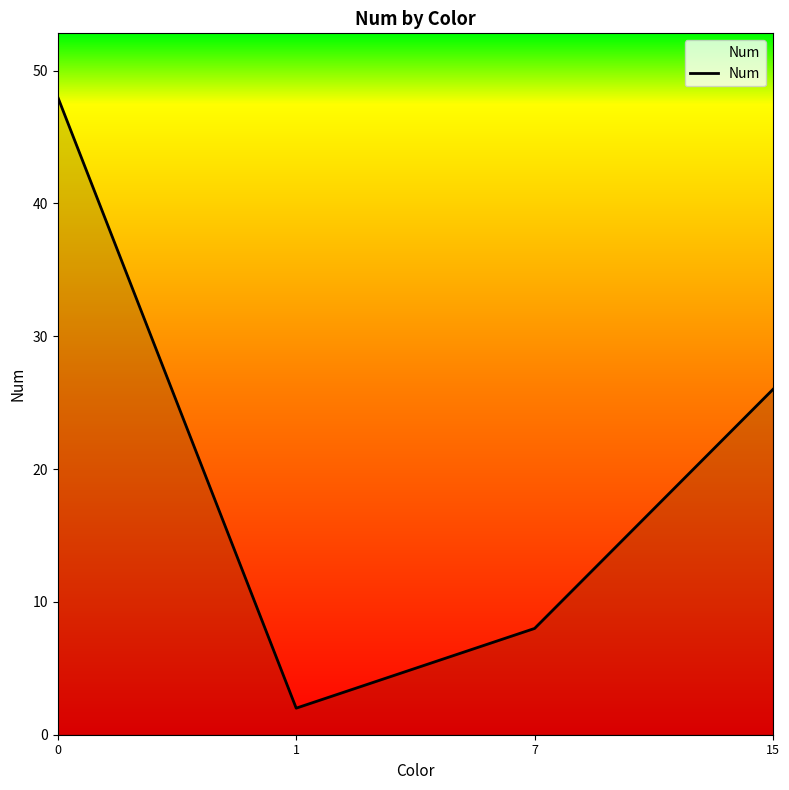

Count the number of data series in this chart.

1